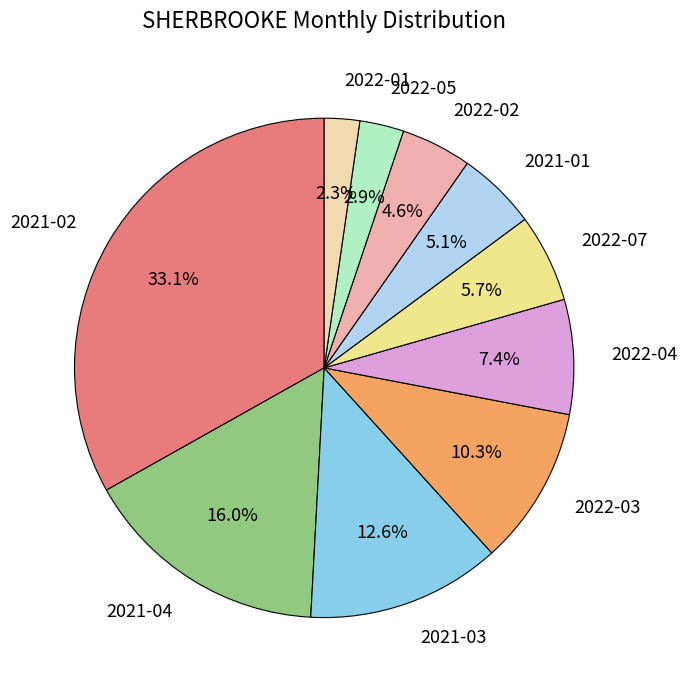

Rank the categories by value from highest to lowest.

2021-02, 2021-04, 2021-03, 2022-03, 2022-04, 2022-07, 2021-01, 2022-02, 2022-05, 2022-01